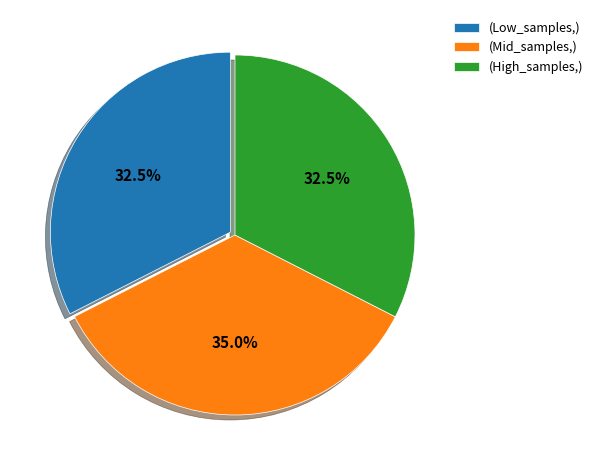

Does (Low_samples,) account for over 50% of the chart?

No